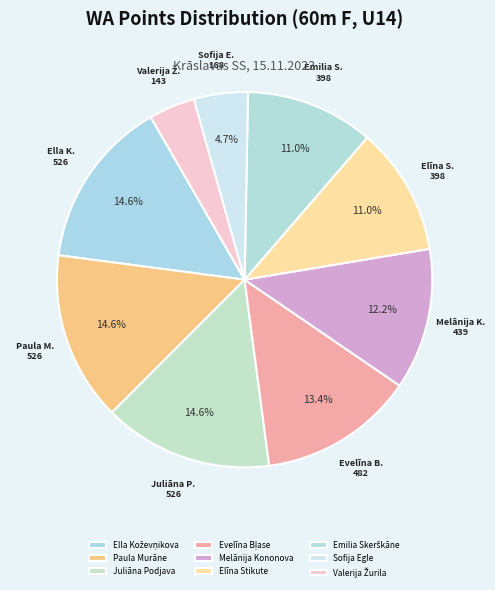

How many segments does this pie chart have?

9